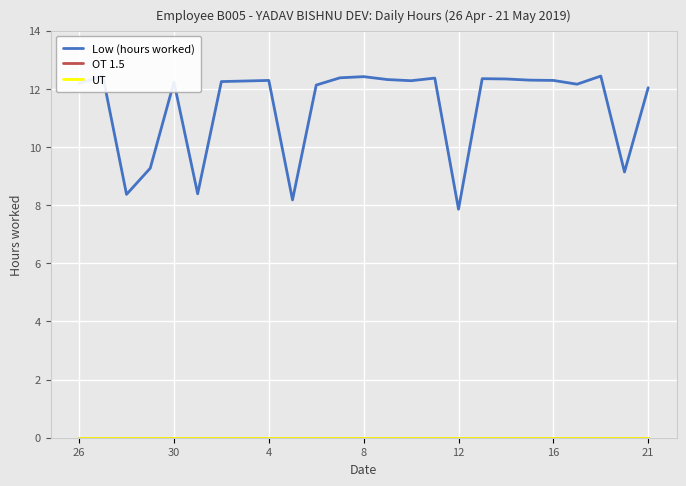

True or false: Low (hours worked) and UT intersect in this chart.

False